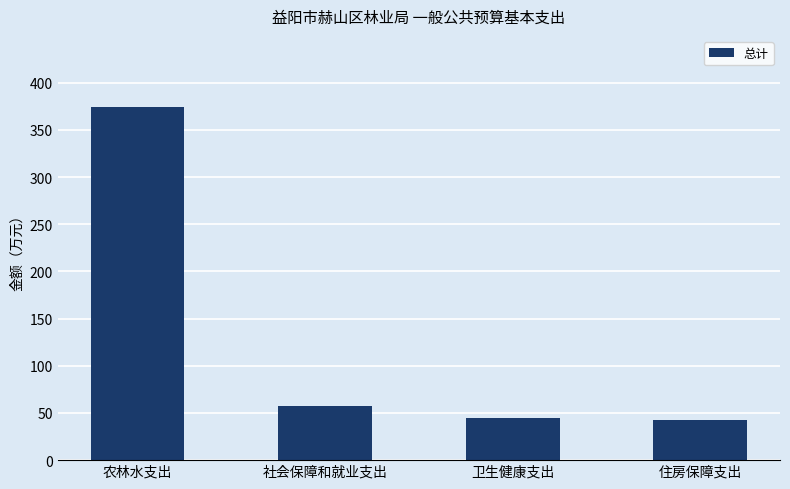

What is the change in value from 农林水支出 to 社会保障和就业支出?

-317.4